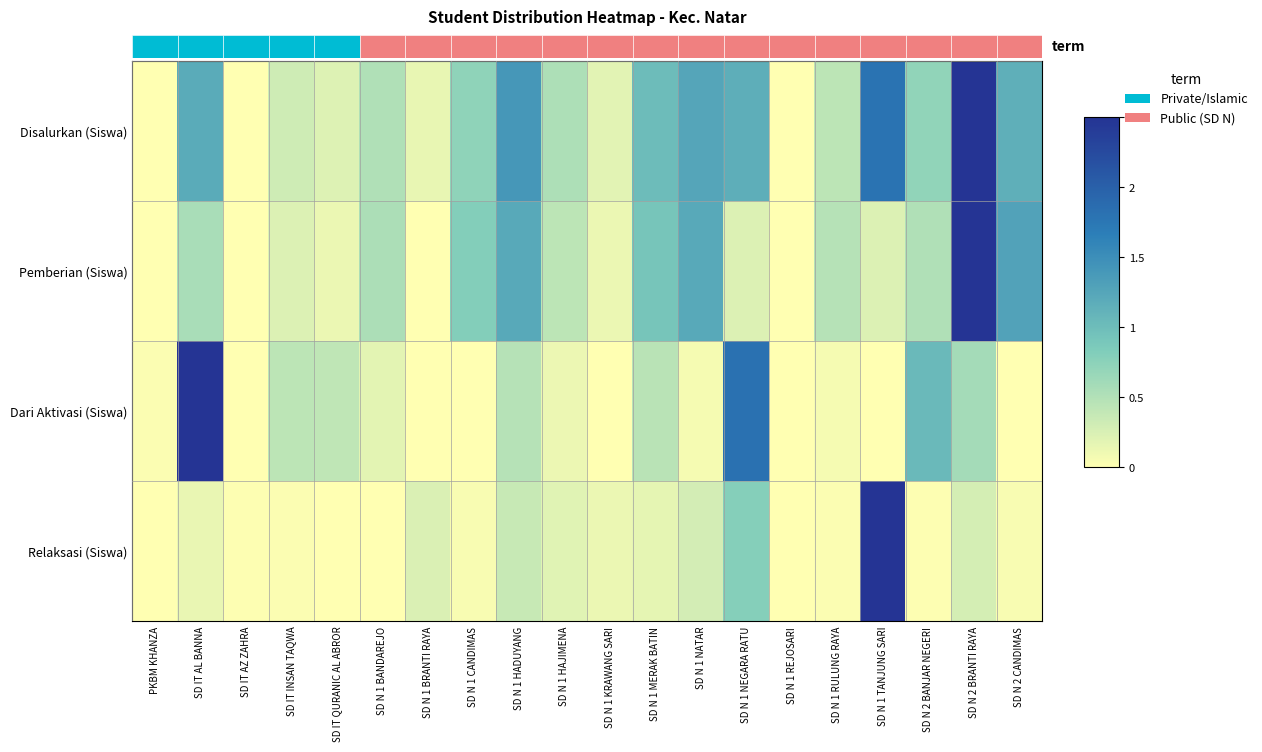

List the labels in order of Pemberian (Siswa) value, largest first.

SD N 2 BRANTI RAYA, SD N 2 CANDIMAS, SD N 1 HADUYANG, SD N 1 NATAR, SD N 1 MERAK BATIN, SD N 1 CANDIMAS, SD IT AL BANNA, SD N 1 BANDAREJO, SD N 2 BANJAR NEGERI, SD N 1 RULUNG RAYA, SD N 1 HAJIMENA, SD N 1 NEGARA RATU, SD IT INSAN TAQWA, SD N 1 TANJUNG SARI, SD IT QURANIC AL ABROR, SD N 1 KRAWANG SARI, PKBM KHANZA, SD IT AZ ZAHRA, SD N 1 BRANTI RAYA, SD N 1 REJOSARI